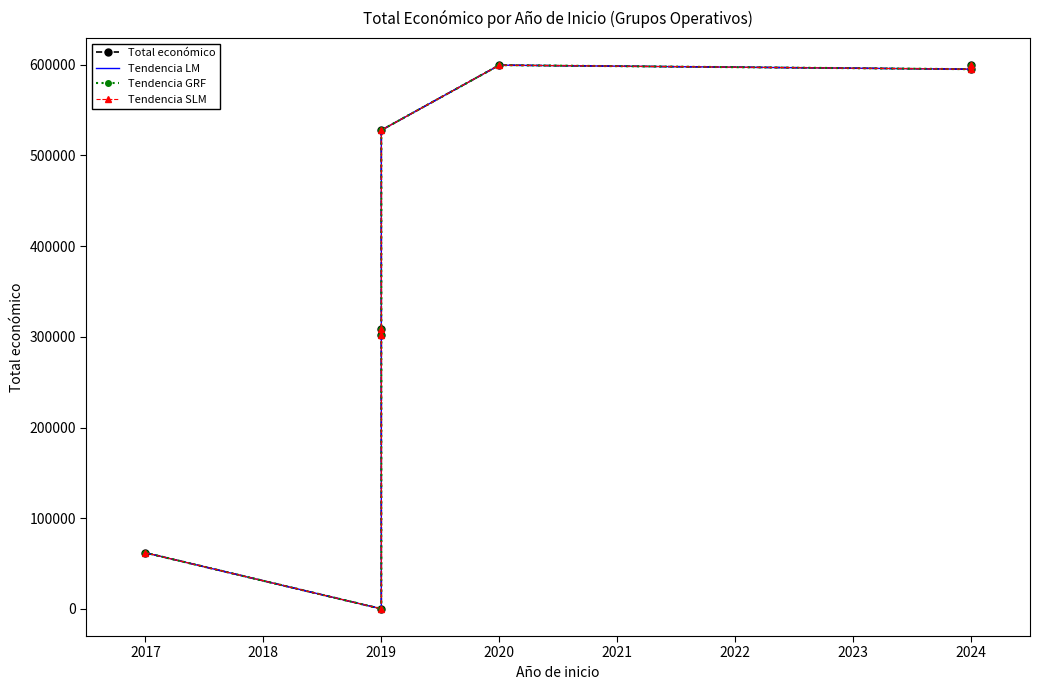

What is the difference between the maximum and second lowest values in the Tendencia GRF series?

537786.0